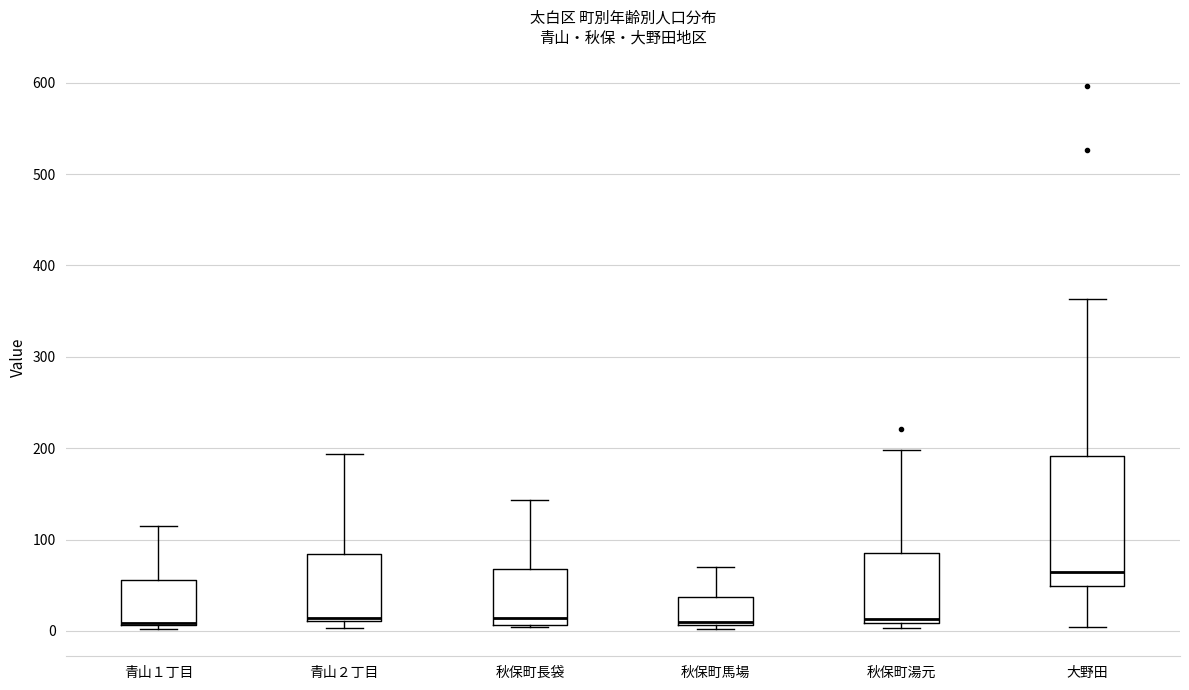

Reading left to right, read every box against the y-axis: the position of its median line, the range the box covers, and the ends of its whiskers. The values are not printed on the chart, so give them approximately, as read against the axis.

青山１丁目: median 10, box 10 to 60, whiskers 0 to 120
青山２丁目: median 10 (just above the box's lower edge), box 10 to 80, whiskers 0 to 190
秋保町長袋: median 10 (just above the box's lower edge), box 10 to 70, whiskers 0 to 140
秋保町馬場: median 10 (just above the box's lower edge), box 10 to 40, whiskers 0 to 70
秋保町湯元: median 10 (just above the box's lower edge), box 10 to 90, whiskers 0 to 200
大野田: median 60, box 50 to 190, whiskers 0 to 360